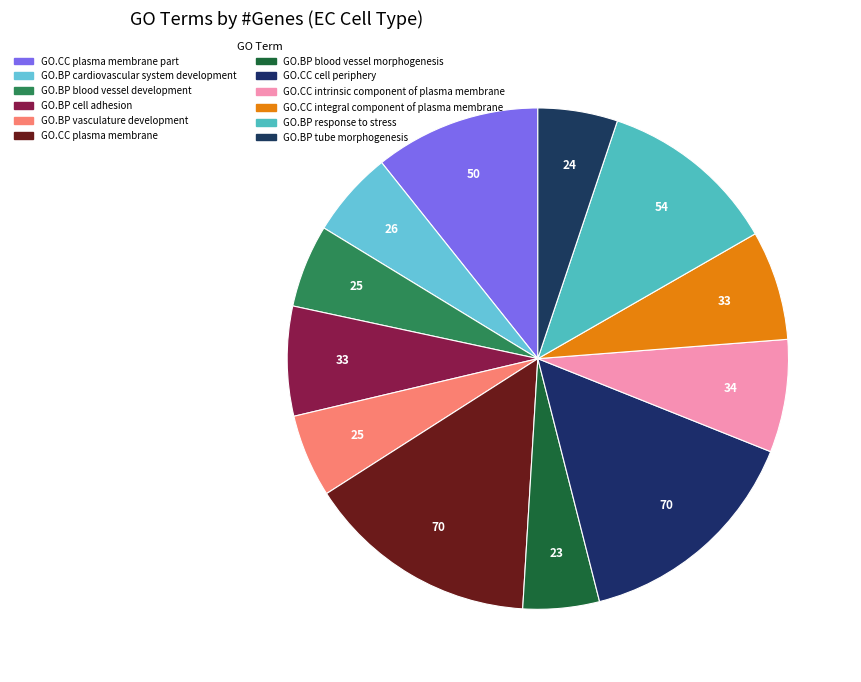

How many slices are in this pie chart?

12